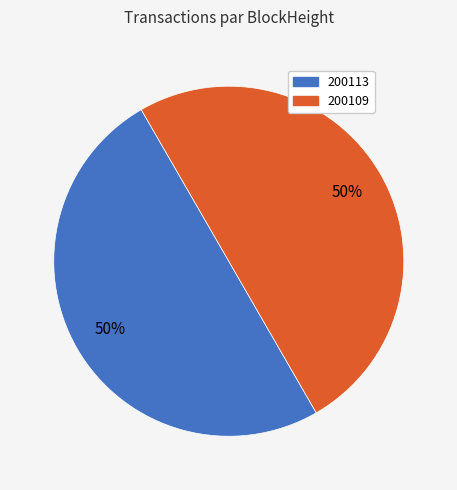

Approximately how many times larger is the value at 200113 compared to 200109?

1.0